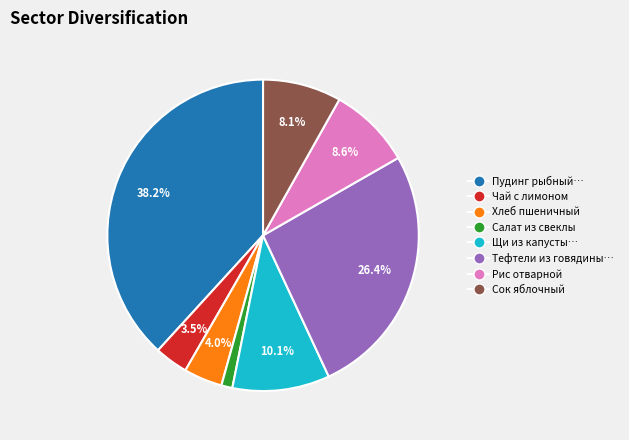

Does any single category account for the majority?

No